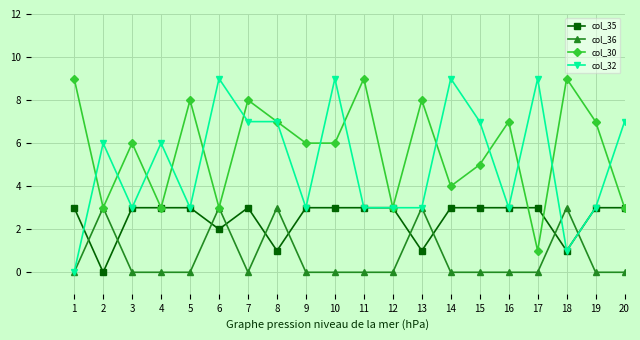

Is it true that col_35 equals 4 at 12?

False